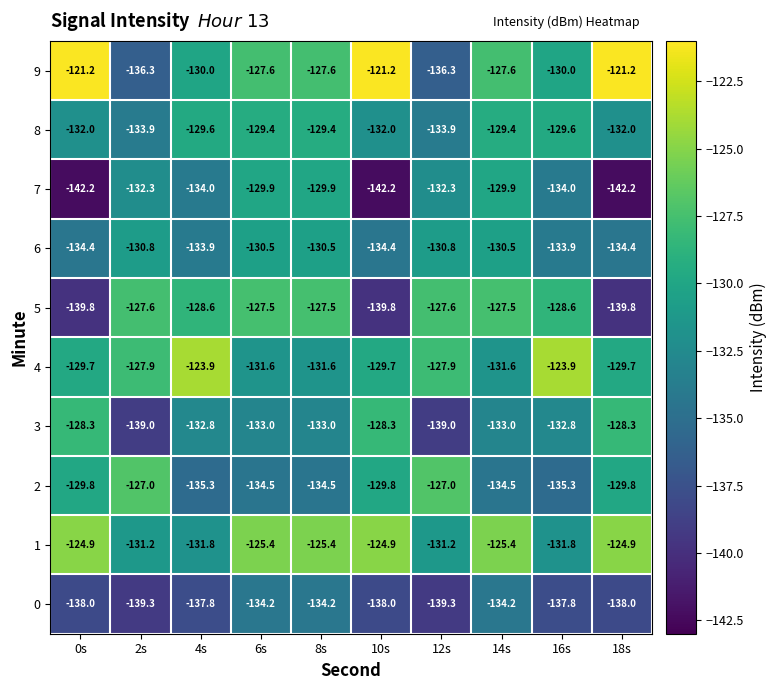

Rank the series by their maximum value, from highest to lowest.

9, 4, 1, 2, 5, 3, 8, 7, 6, 0